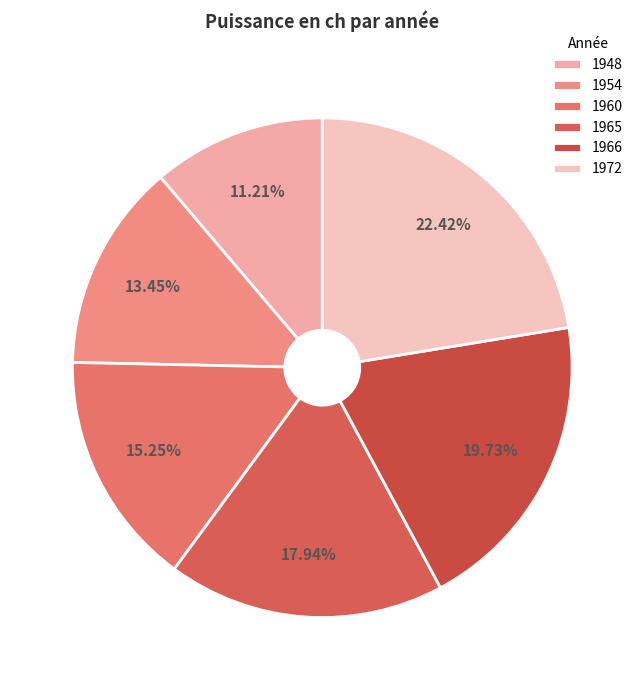

Is it true that 1960 is 15% of the pie?

True